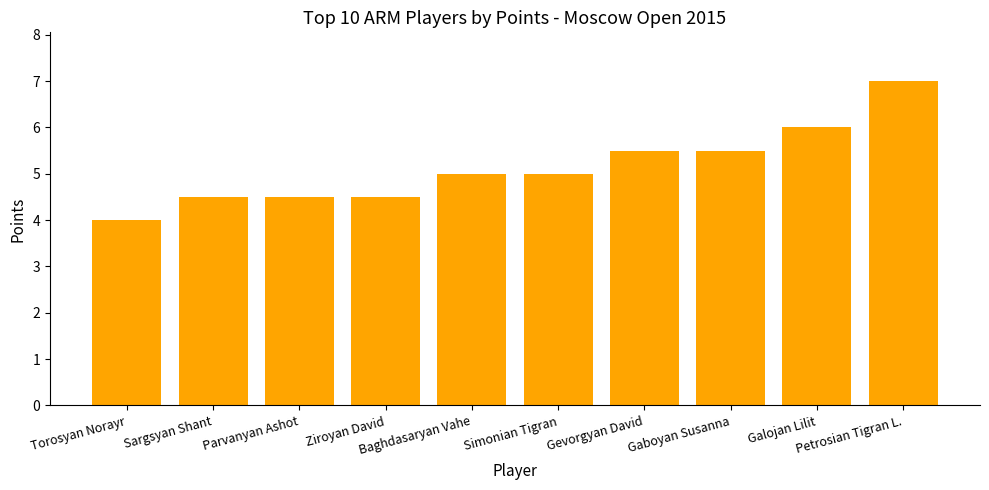

True or false: the data shows 5.5 at Gaboyan Susanna.

True